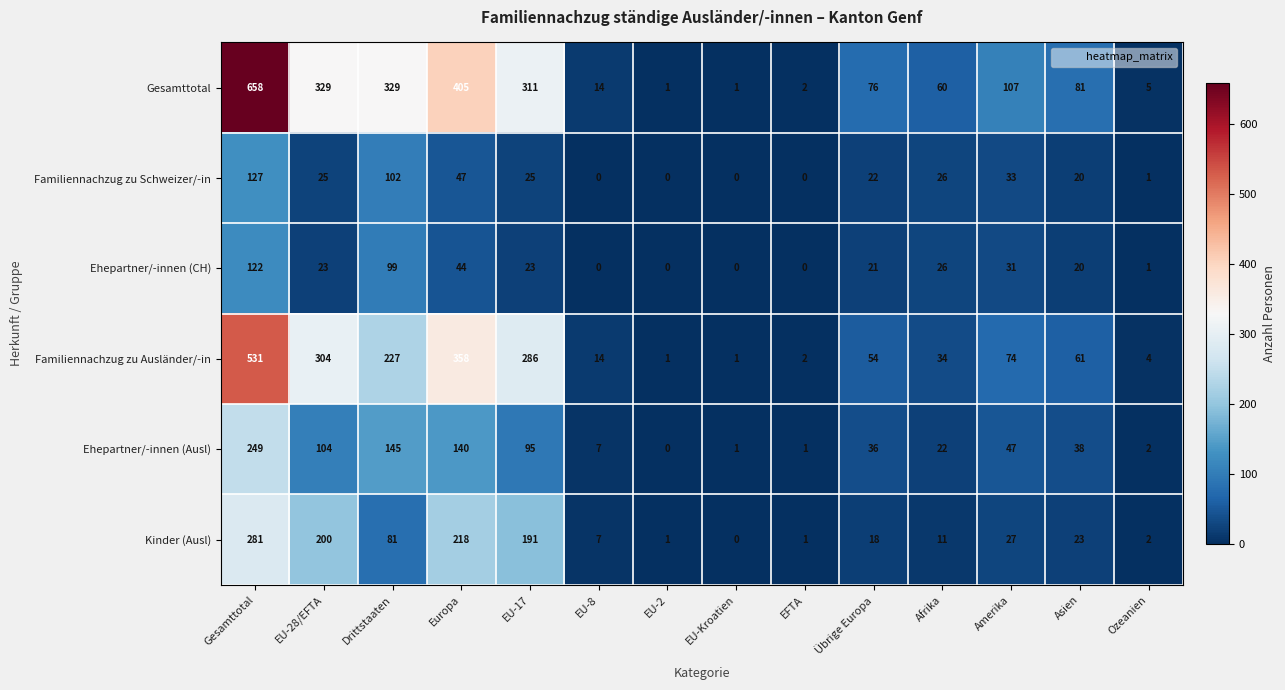

What is the maximum value for Familiennachzug zu Schweizer/-in?

127